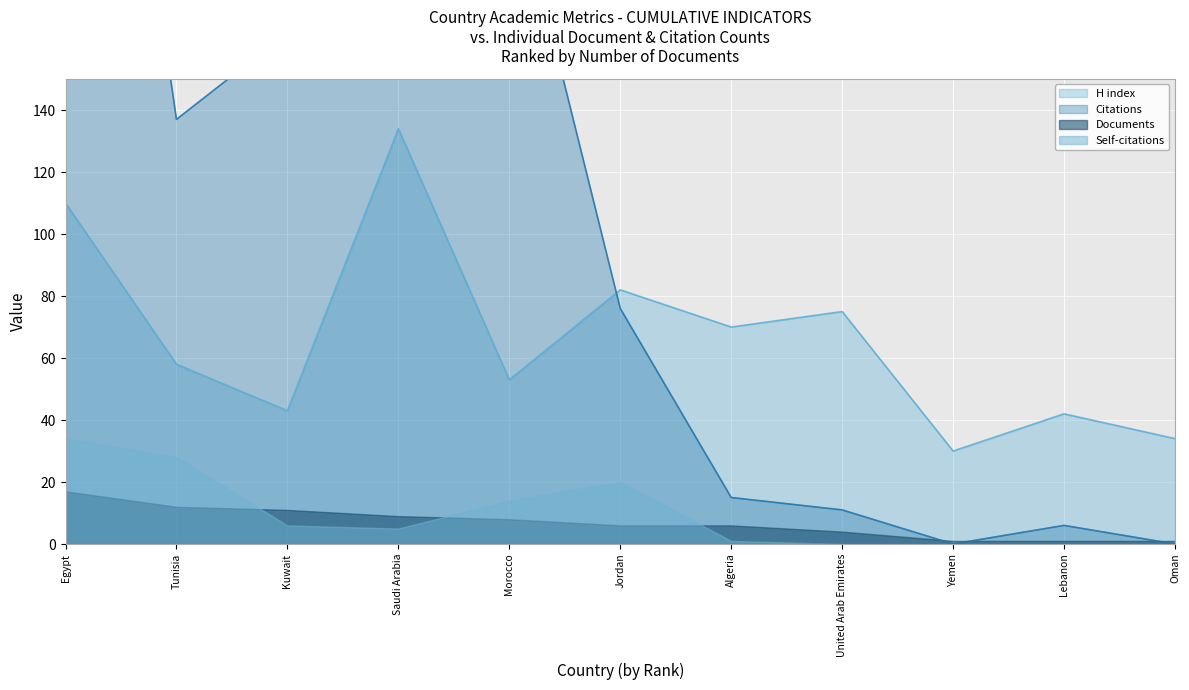

Which series has the largest range (max minus min)?

Citations